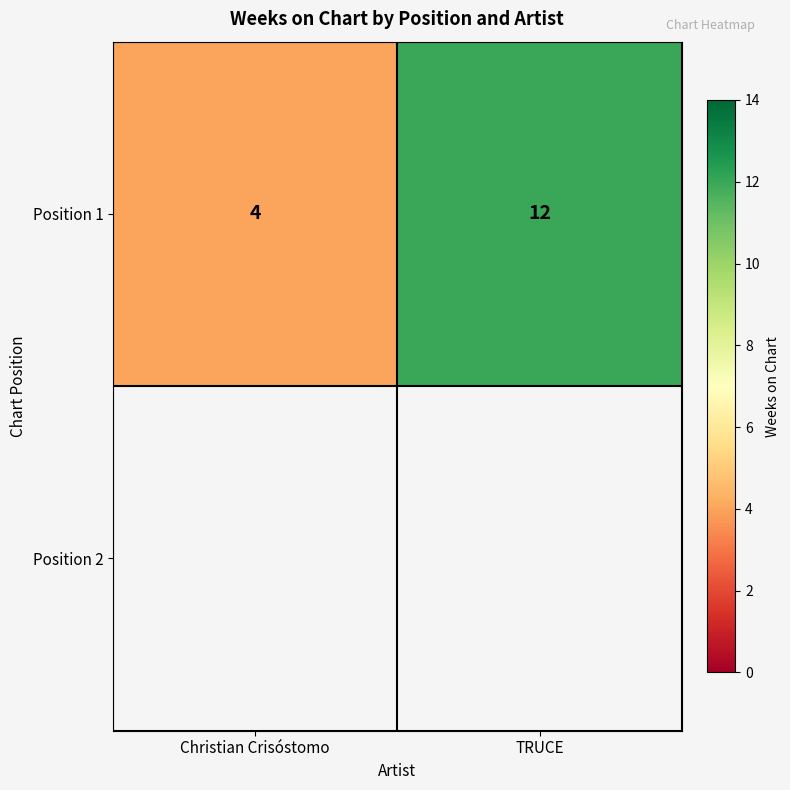

Is it true that Position 1 equals 12 at TRUCE?

True